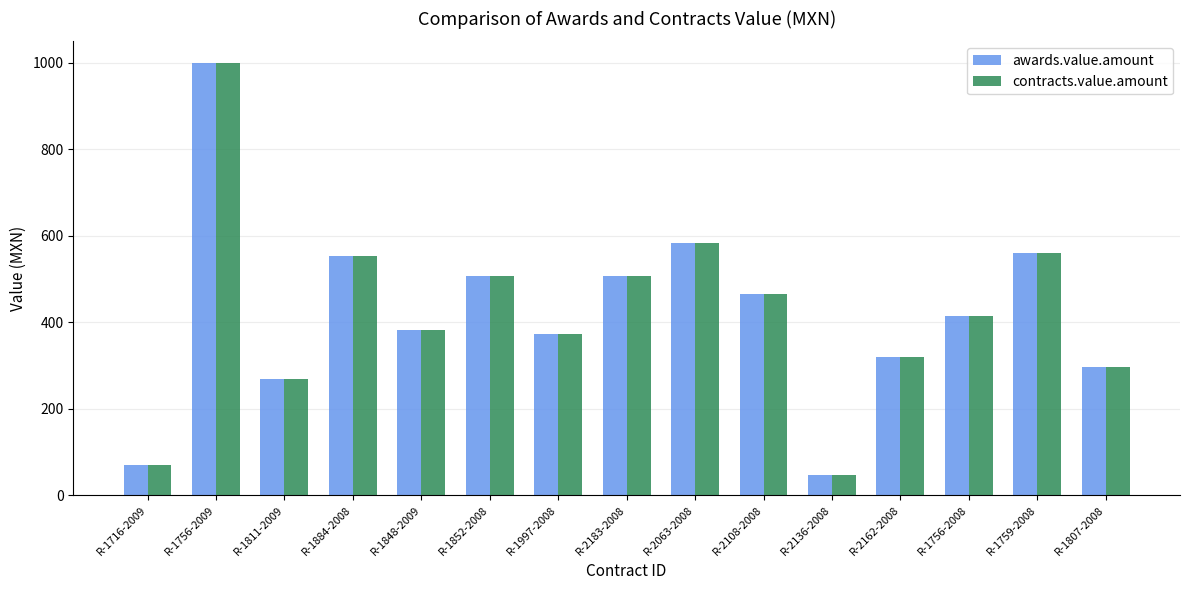

What is the sum of the awards.value.amount values at R-1756-2009 and R-2162-2008?

1320.0